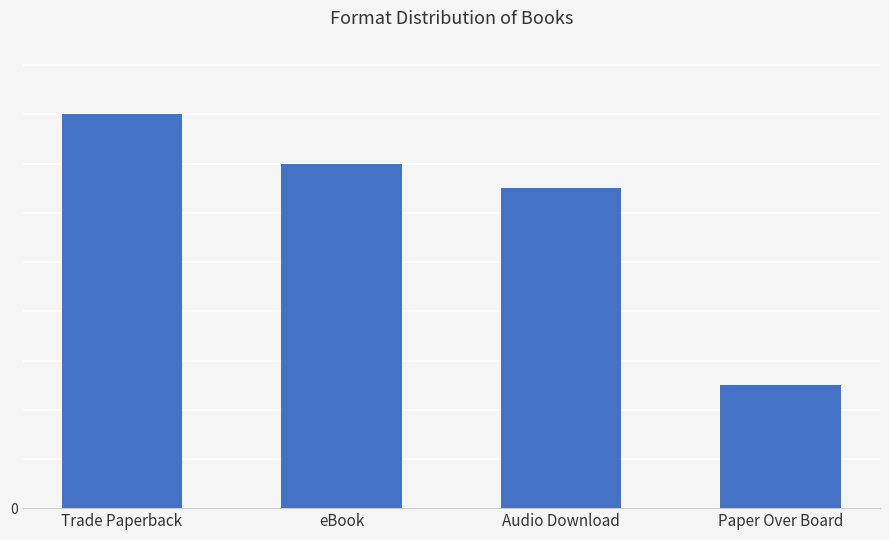

Which has a higher value, Paper Over Board or Trade Paperback?

Trade Paperback